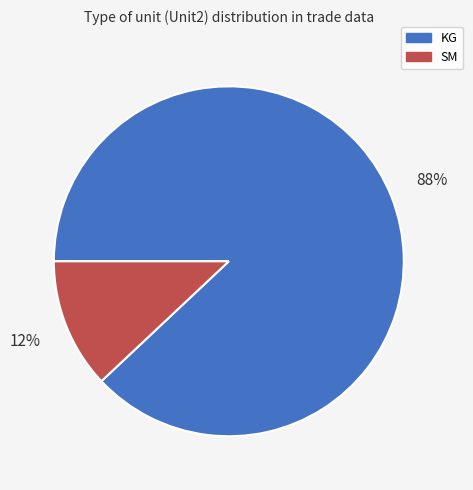

How many segments does this pie chart have?

2